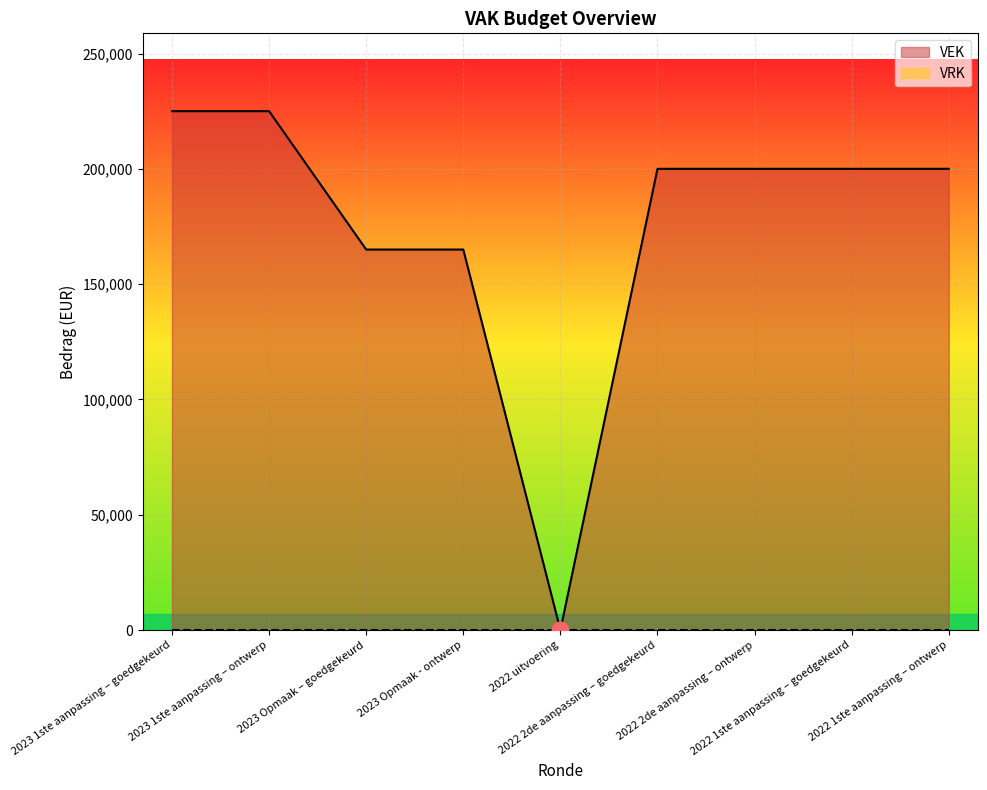

How many positive values are there?

8